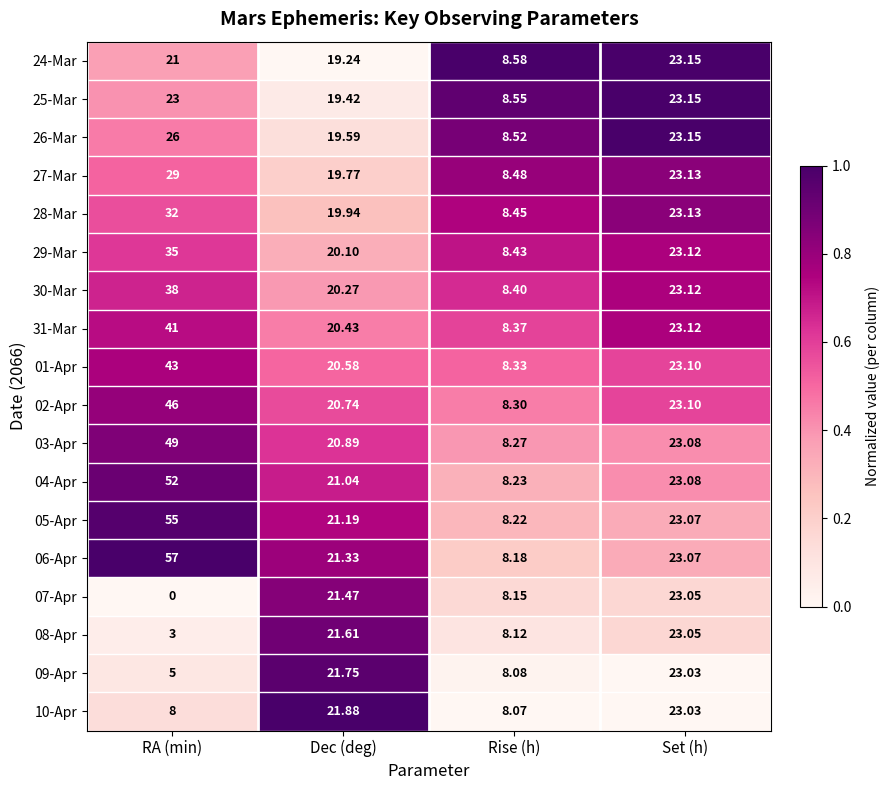

Rank the categories by 29-Mar value from lowest to highest.

Rise (h), Dec (deg), Set (h), RA (min)